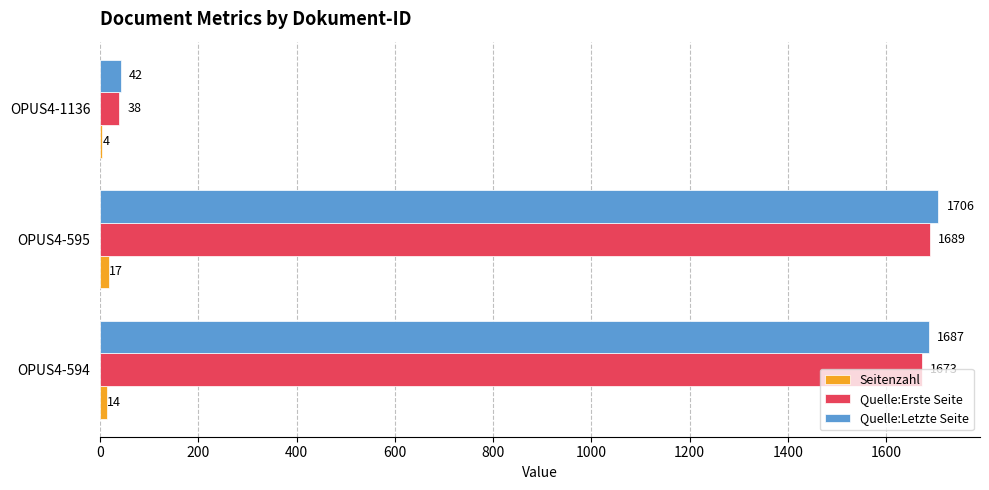

True or false: Quelle:Erste Seite has a value of 568 at OPUS4-594.

False